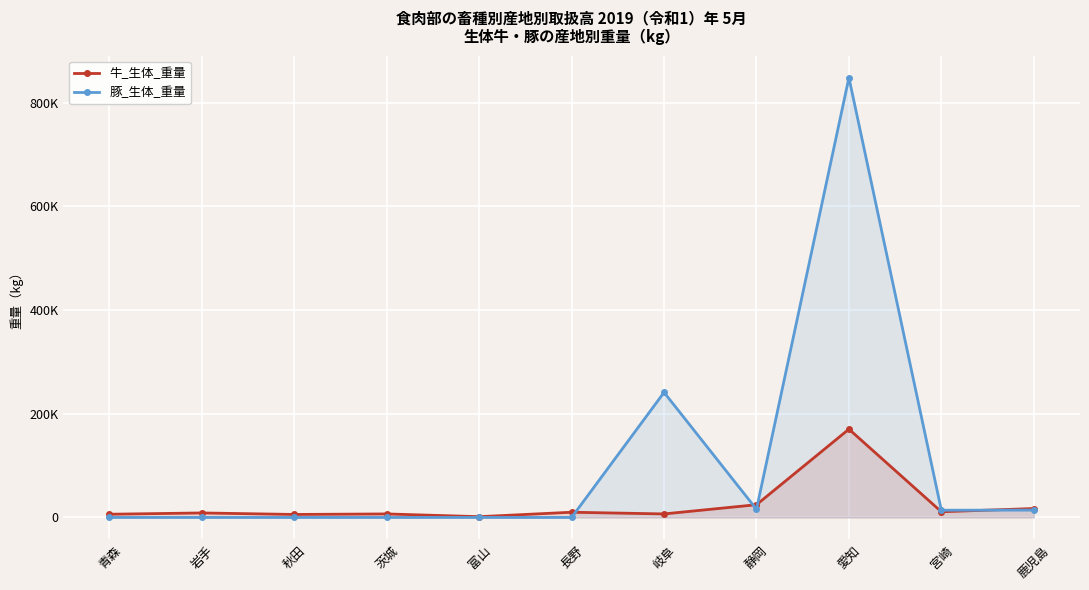

Reading right to left, list all the values displayed in this chart.

牛_生体_重量: 17178.2	10999.0	170338.2	24555.2	6781.0	10047.0	1456.4	6773.4	5753.4	8662.6	6181.2
豚_生体_重量: 14190.0	13901.6	848598.0	15742.6	241280.6	0.0	0.0	0.0	0.0	0.0	0.0